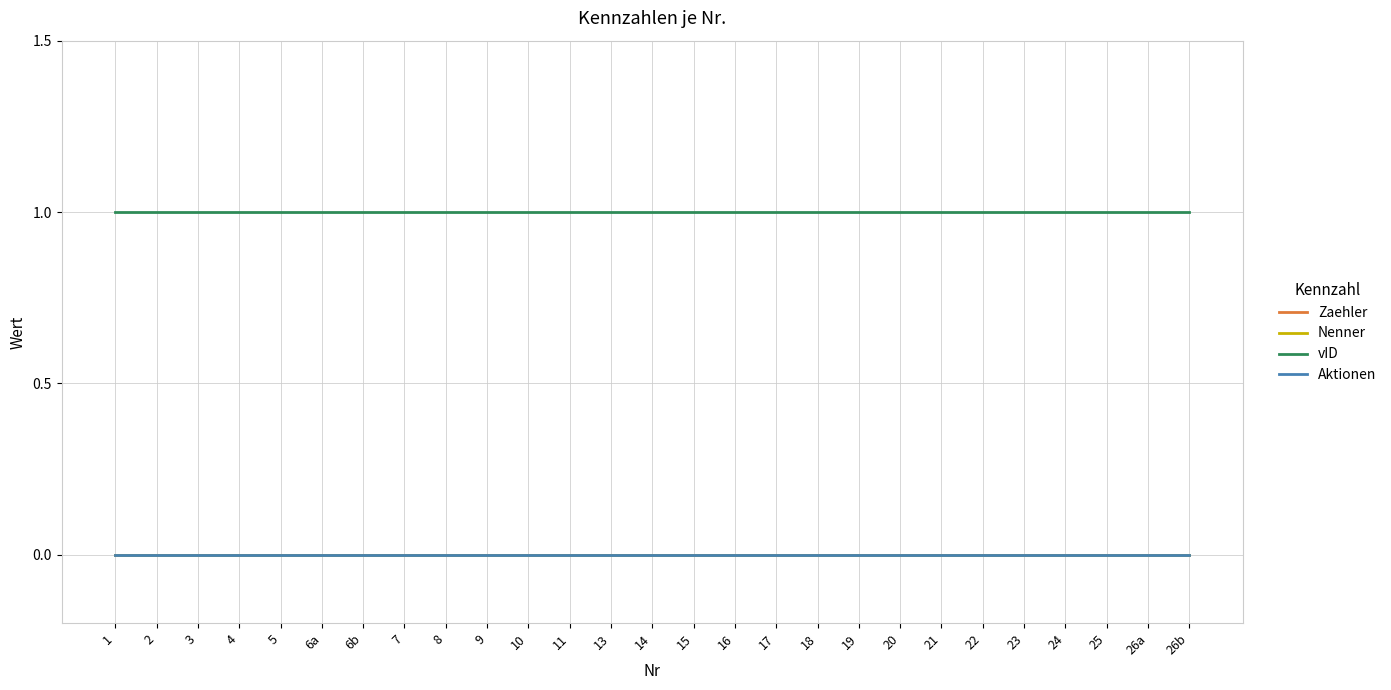

True or false: Aktionen has a value of 0 at 7.

True